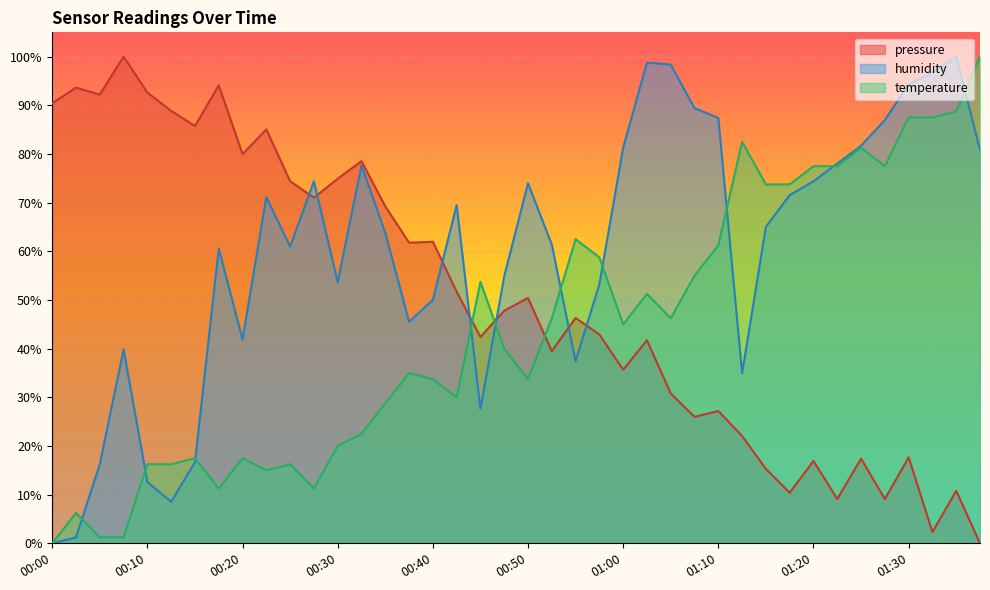

Reading left to right, list all the values displayed in this chart.

pressure: 00:00=90.4	00:02=93.6	00:05=92.2	00:07=100.0	00:10=92.6	00:12=88.9	00:15=85.8	00:18=94.1	00:20=80.0	00:23=85.0	00:25=74.4	00:28=71.0	00:30=74.9	00:32=78.5	00:35=69.3	00:37=61.8	00:40=62.0	00:43=51.7	00:45=42.4	00:48=47.8	00:50=50.4	00:53=39.5	00:55=46.3	00:58=42.9	01:00=35.7	01:02=41.7	01:05=30.8	01:07=26.0	01:10=27.2	01:12=22.1	01:15=15.3	01:17=10.4	01:20=16.9	01:22=9.1	01:25=17.4	01:27=9.1	01:30=17.7	01:32=2.3	01:35=10.8	01:37=0.0
humidity: 00:00=0.0	00:02=1.2	00:05=16.3	00:07=39.8	00:10=12.6	00:12=8.5	00:15=16.7	00:18=60.6	00:20=41.9	00:23=71.1	00:25=61.0	00:28=74.4	00:30=53.7	00:32=77.6	00:35=63.8	00:37=45.5	00:40=50.0	00:43=69.5	00:45=27.6	00:48=54.9	00:50=74.0	00:53=61.4	00:55=37.4	00:58=53.3	01:00=81.3	01:02=98.8	01:05=98.4	01:07=89.4	01:10=87.4	01:12=35.0	01:15=65.0	01:17=71.5	01:20=74.4	01:22=78.0	01:25=81.7	01:27=87.0	01:30=94.3	01:32=96.7	01:35=100.0	01:37=80.9
temperature: 00:00=0.0	00:02=6.2	00:05=1.2	00:07=1.2	00:10=16.2	00:12=16.2	00:15=17.5	00:18=11.2	00:20=17.5	00:23=15.0	00:25=16.2	00:28=11.2	00:30=20.0	00:32=22.5	00:35=28.8	00:37=35.0	00:40=33.7	00:43=30.0	00:45=53.8	00:48=40.0	00:50=33.7	00:53=46.2	00:55=62.5	00:58=58.7	01:00=45.0	01:02=51.3	01:05=46.2	01:07=55.0	01:10=61.3	01:12=82.5	01:15=73.8	01:17=73.8	01:20=77.5	01:22=77.5	01:25=81.3	01:27=77.5	01:30=87.5	01:32=87.5	01:35=88.8	01:37=100.0